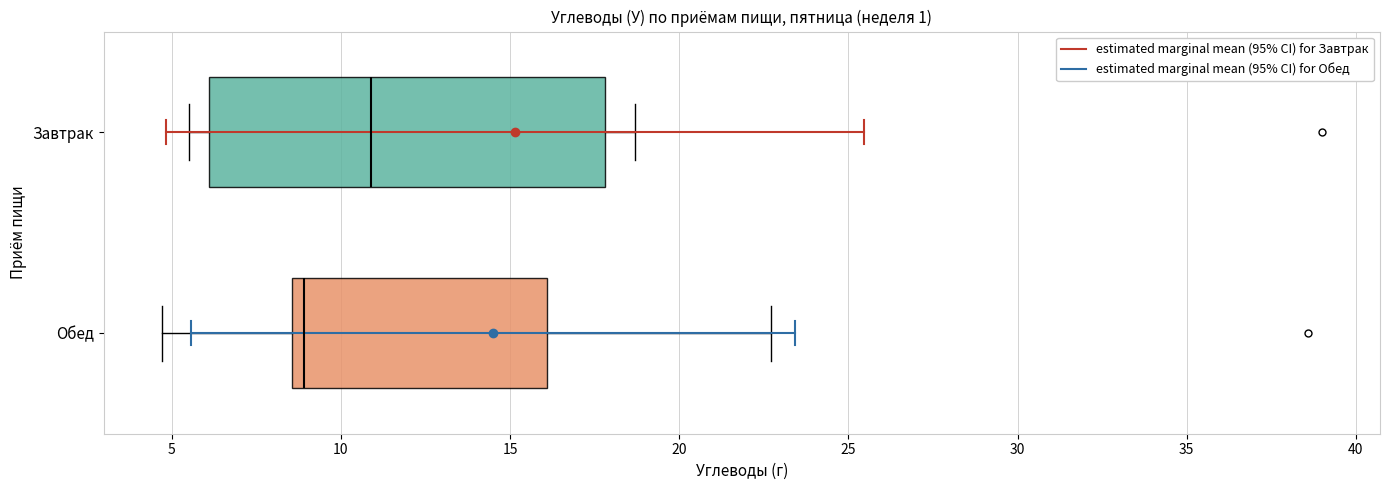

Reading bottom to top, transcribe this box plot: for each box, give where its median line is, the range the box spans, and where its two whiskers end, as read against the x-axis. The values are not printed on the chart, so give them approximately, as read against the axis.

Обед: median 9.0, box 8.5 to 16.0, whiskers 4.5 to 22.5
Завтрак: median 11.0, box 6.0 to 18.0, whiskers 5.5 to 18.5